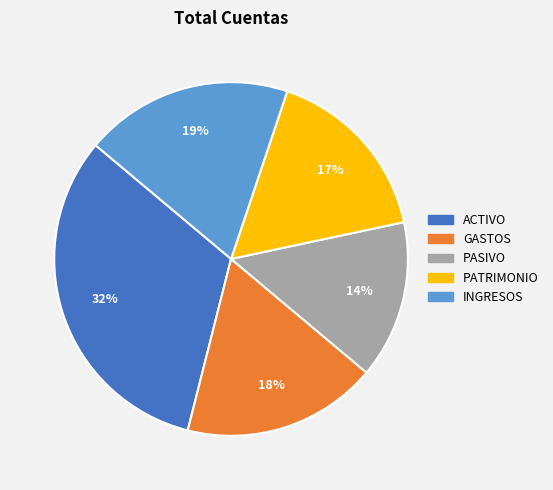

Is the sum of GASTOS and PATRIMONIO greater than half?

No